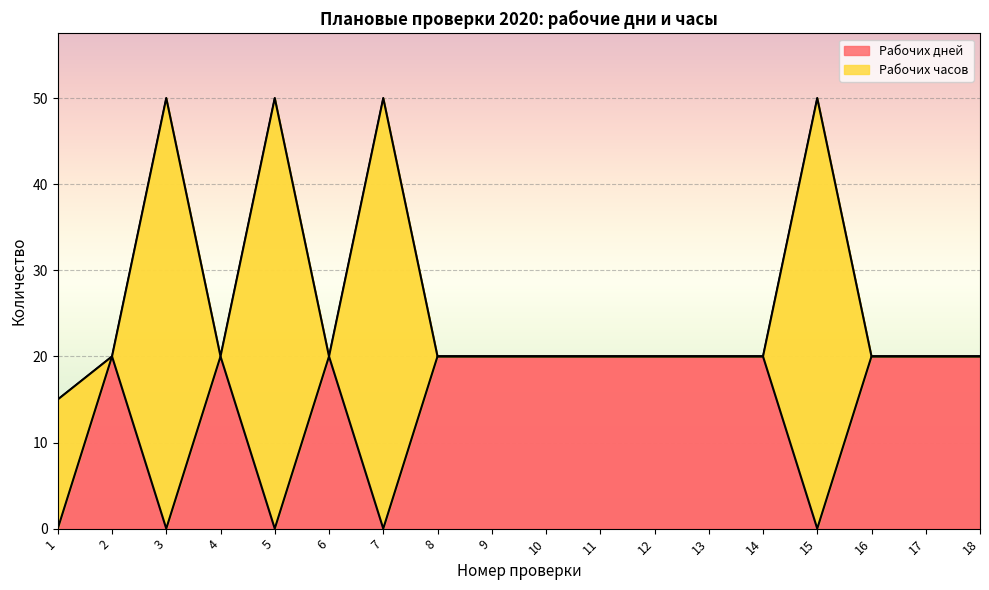

Reading left to right, list all the values displayed in this chart.

0	20	0	20	0	20	0	20	20	20	20	20	20	20	0	20	20	20